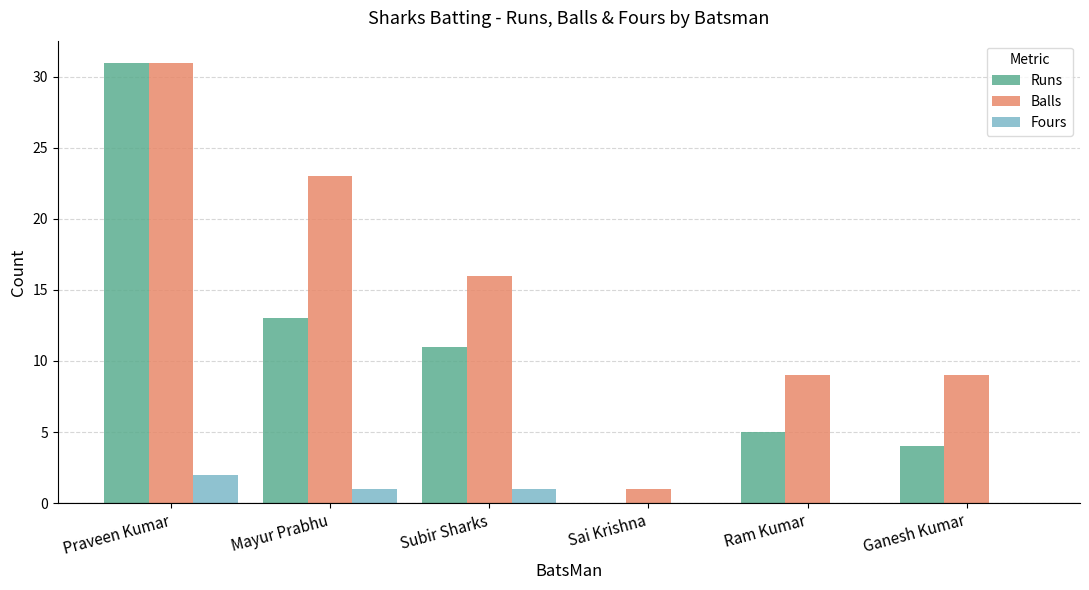

How many series are shown in this chart?

3